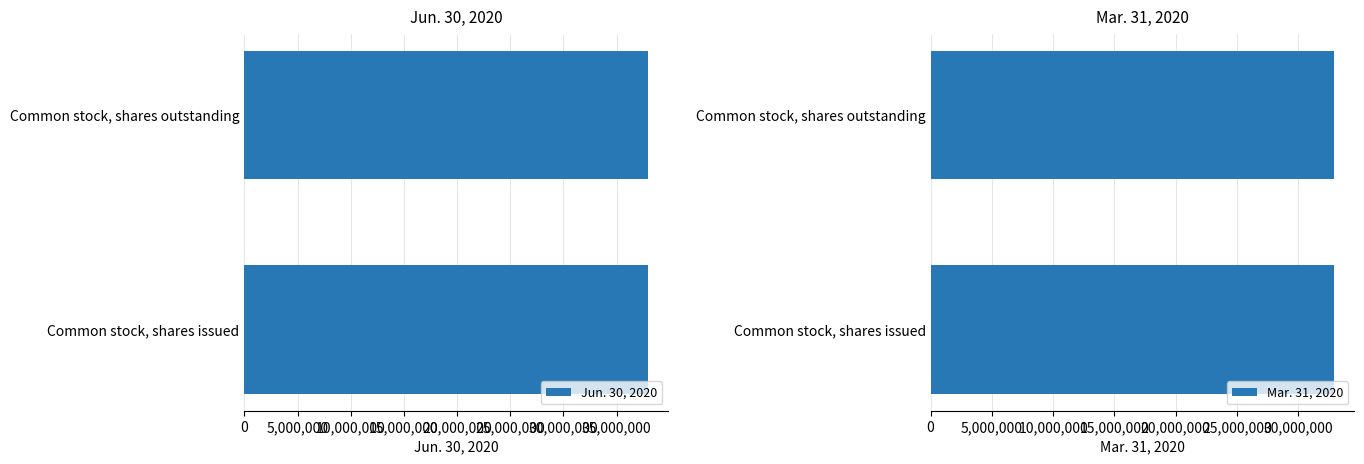

What is the lowest value of the Mar. 31, 2020 series?

32936786